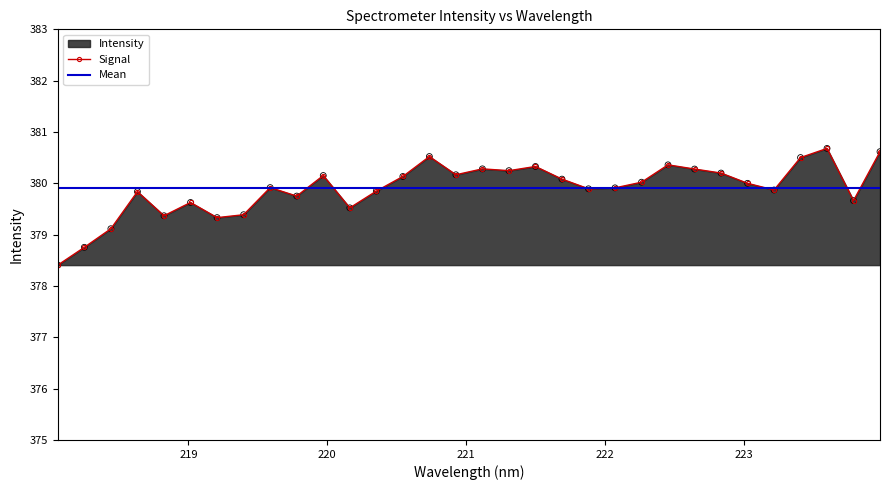

What is the change in value from 219.2067 to 220.9264?

+0.8